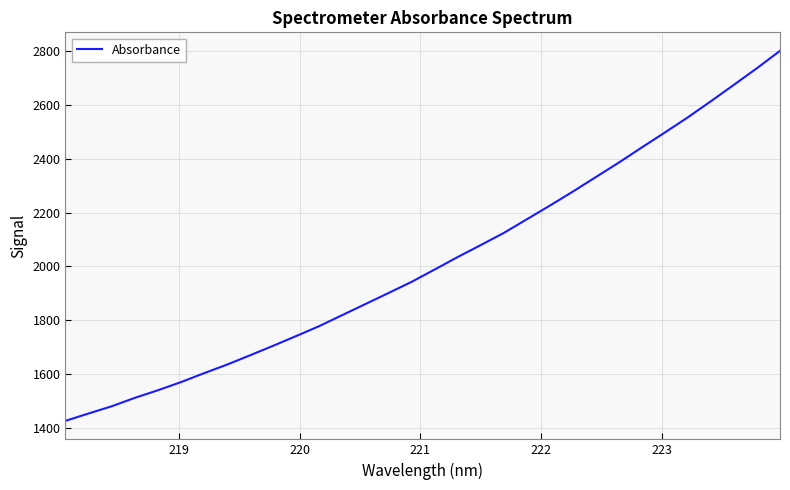

What is the maximum value shown in the chart?

2801.8